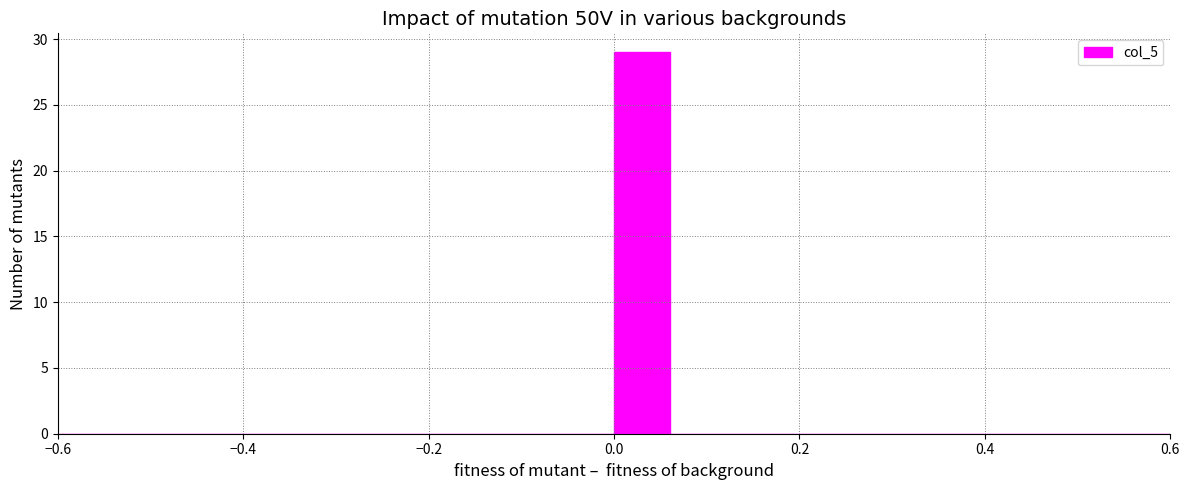

Around what value on the x-axis is the tallest bar? Give the approximate position of its centre, as read against the axis.

0.04